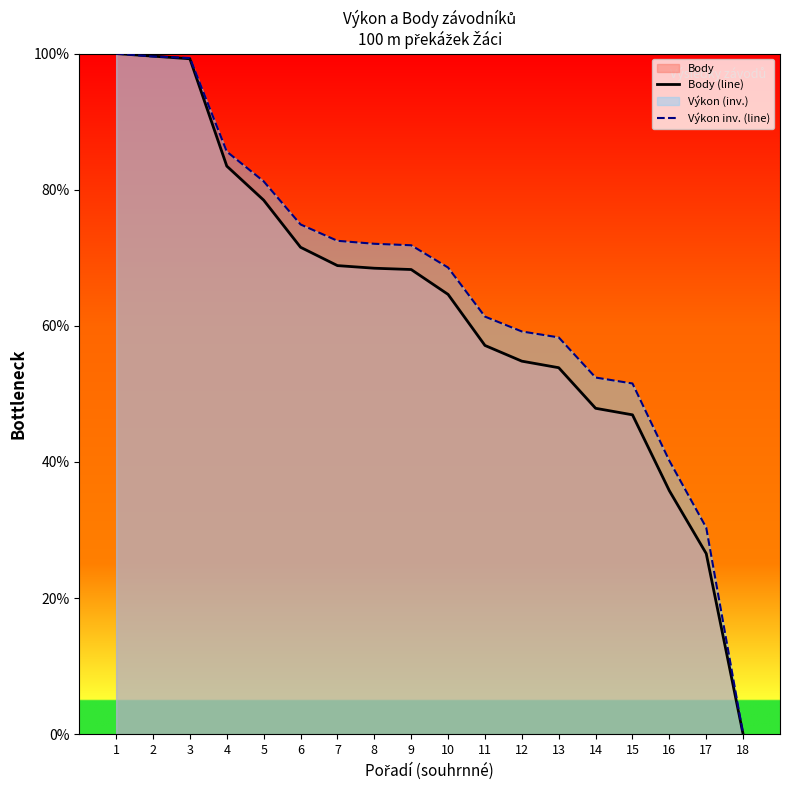

After their last crossing, which series has the higher values: Výkon inv. (line) or Body (line)?

Výkon inv. (line)